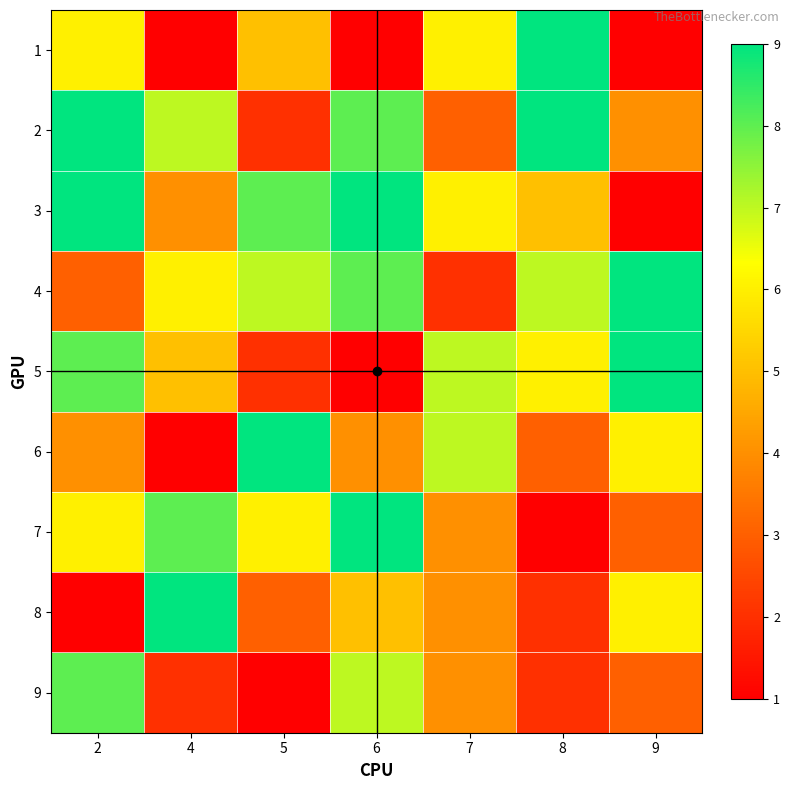

At which label does 7 first exceed 6?

4